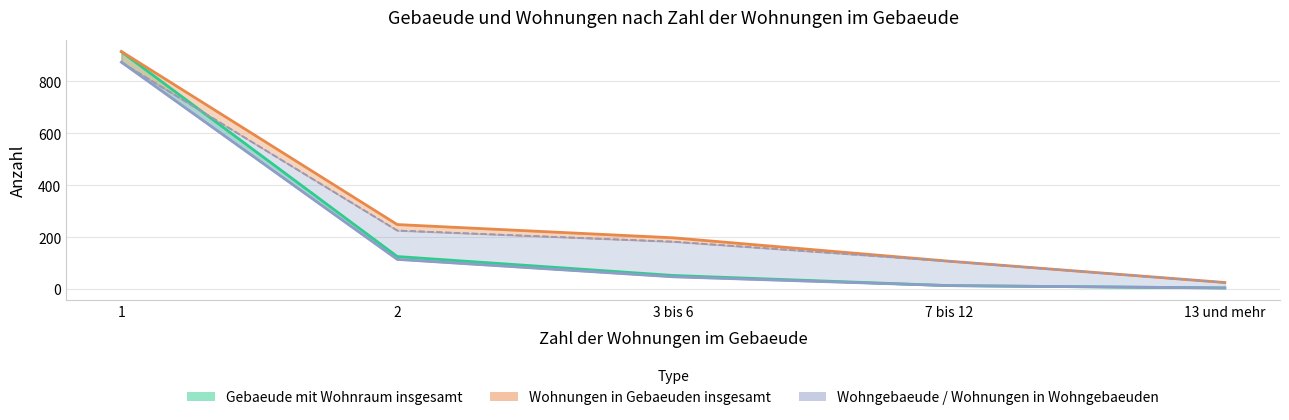

Which category has the highest value across all series?

1